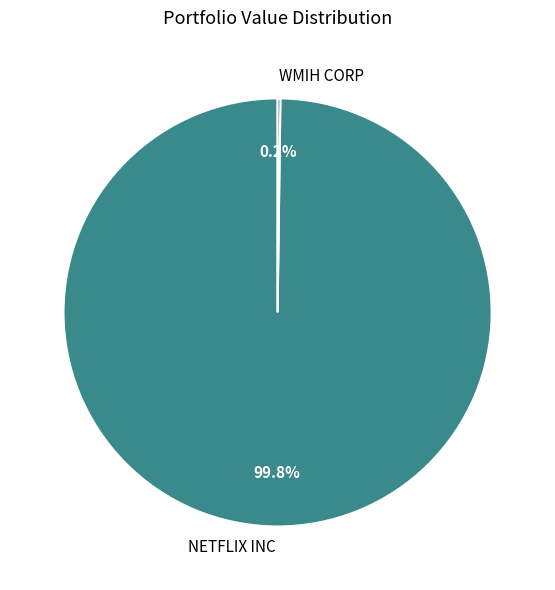

Is NETFLIX INC the majority of the pie?

Yes